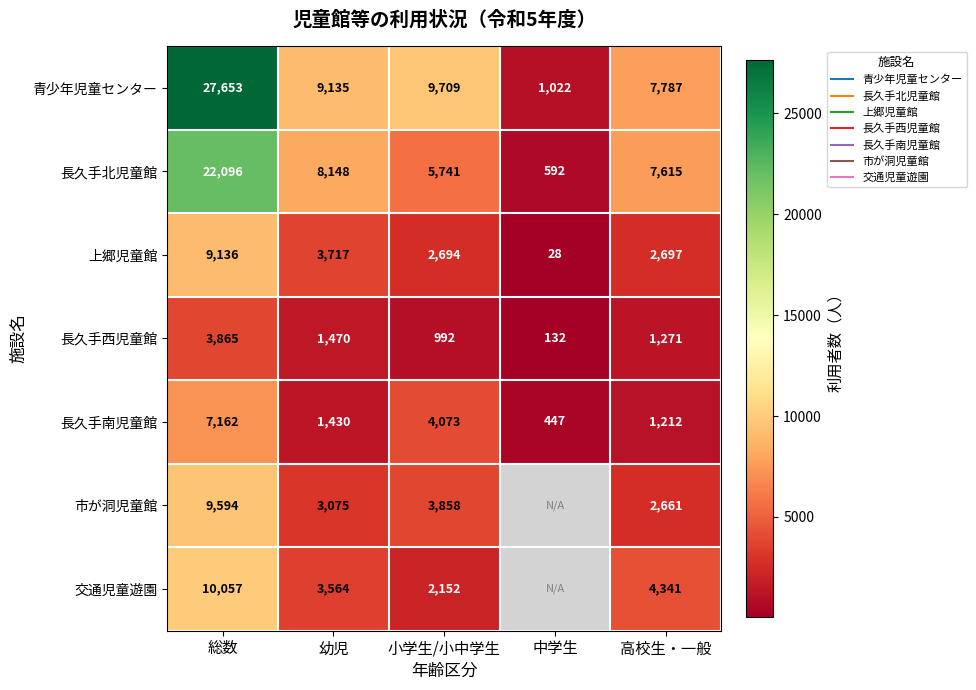

What is the difference between the maximum and minimum values in the 上郷児童館 series?

9108.0